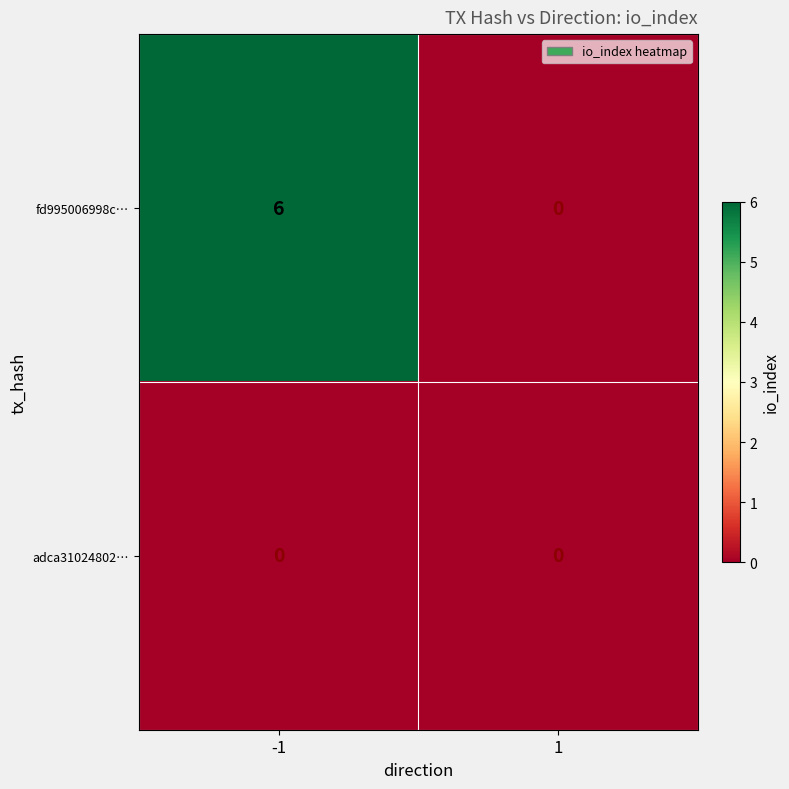

Which series has the widest spread of values?

fd995006998c…